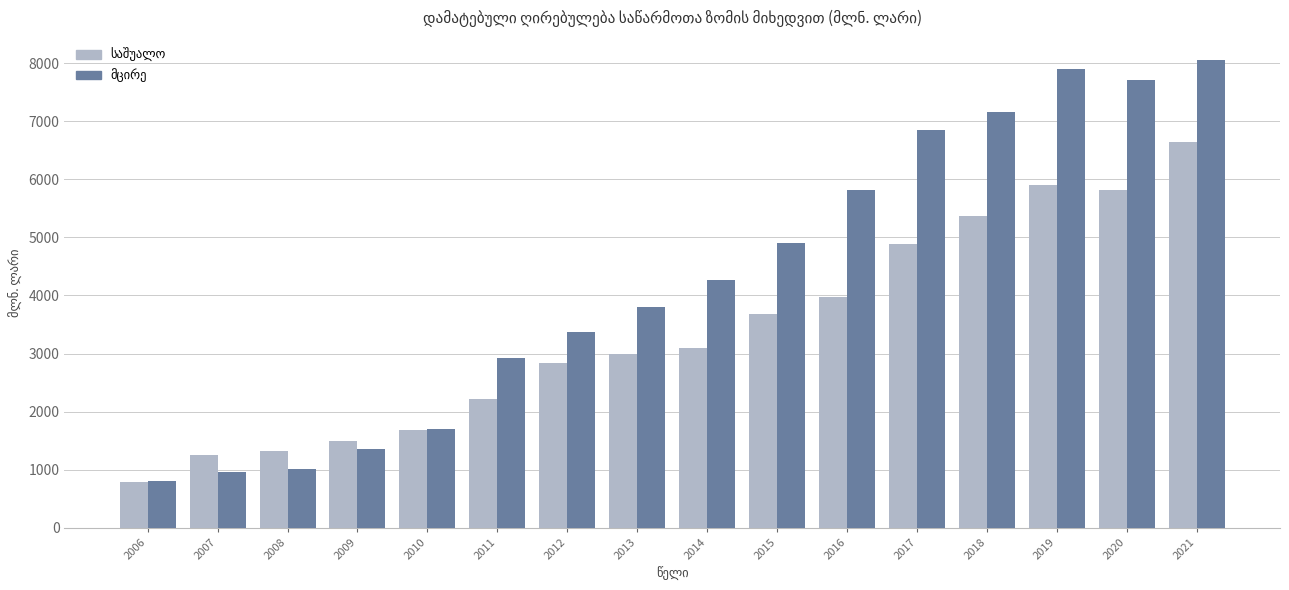

What is the difference between the highest and lowest values at 2014?

1168.8